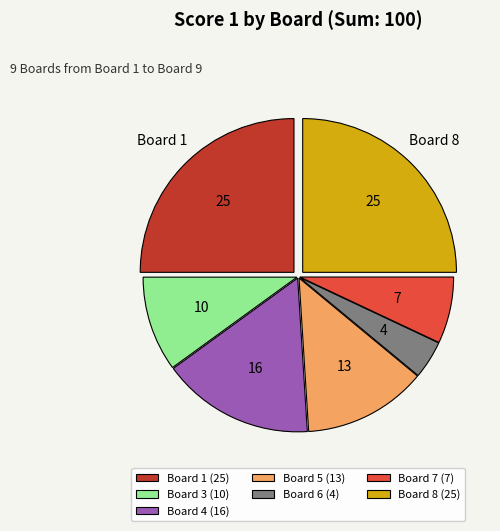

Does any single category account for the majority?

No